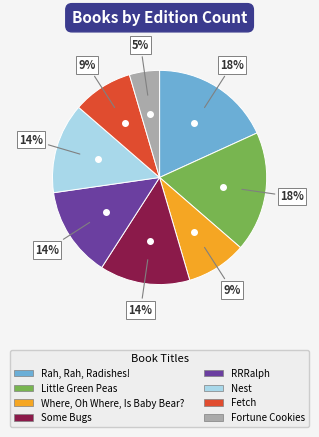

How many slices are in this pie chart?

8